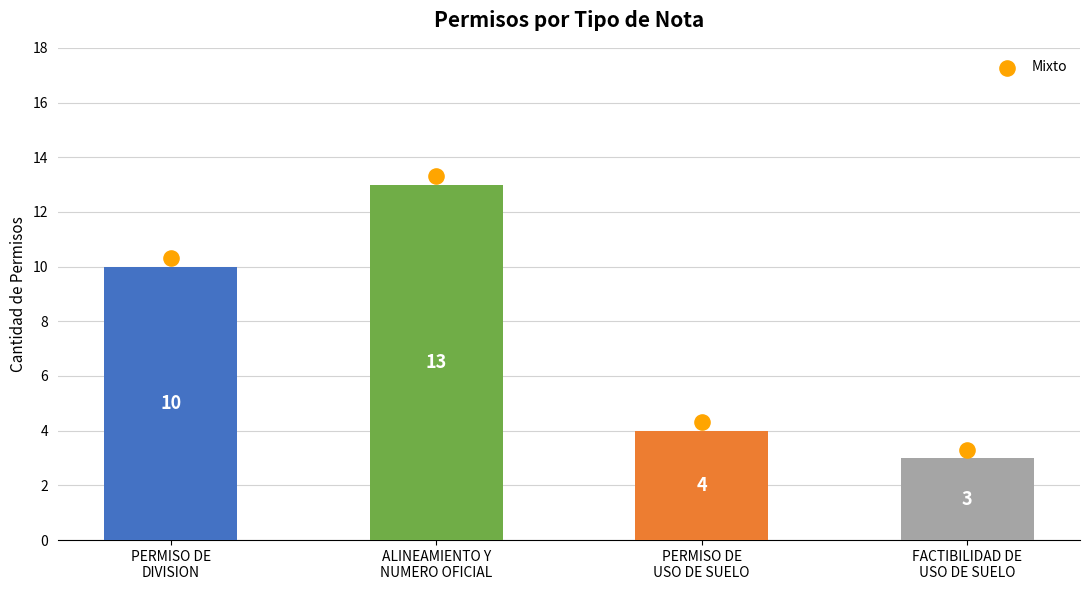

Approximately how many times larger is the value at PERMISO DE
DIVISION compared to PERMISO DE
USO DE SUELO?

2.5